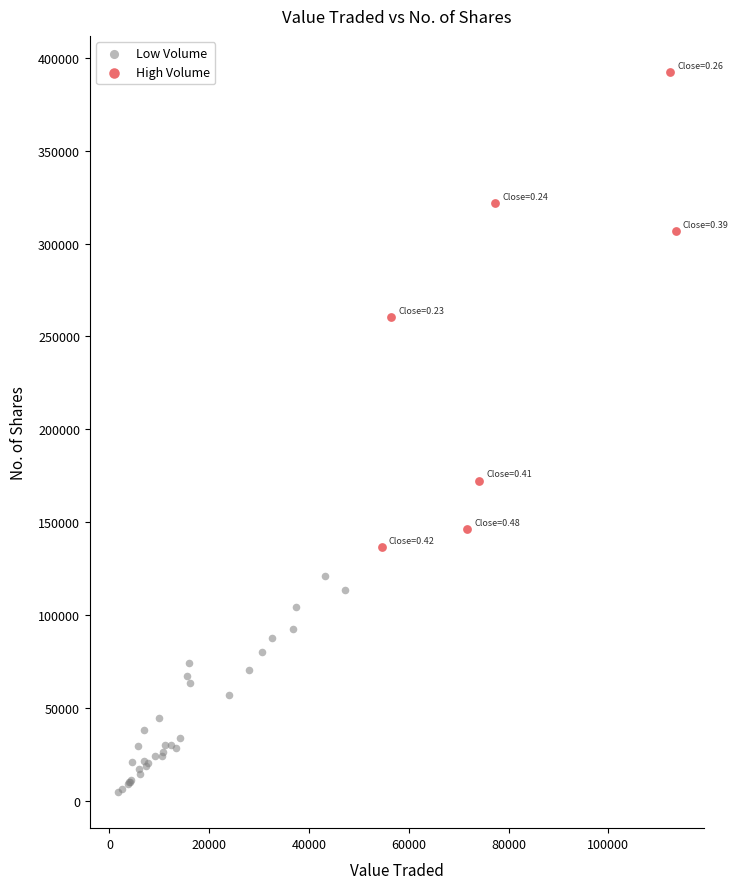

What are all the series names shown in the legend?

Low Volume, High Volume